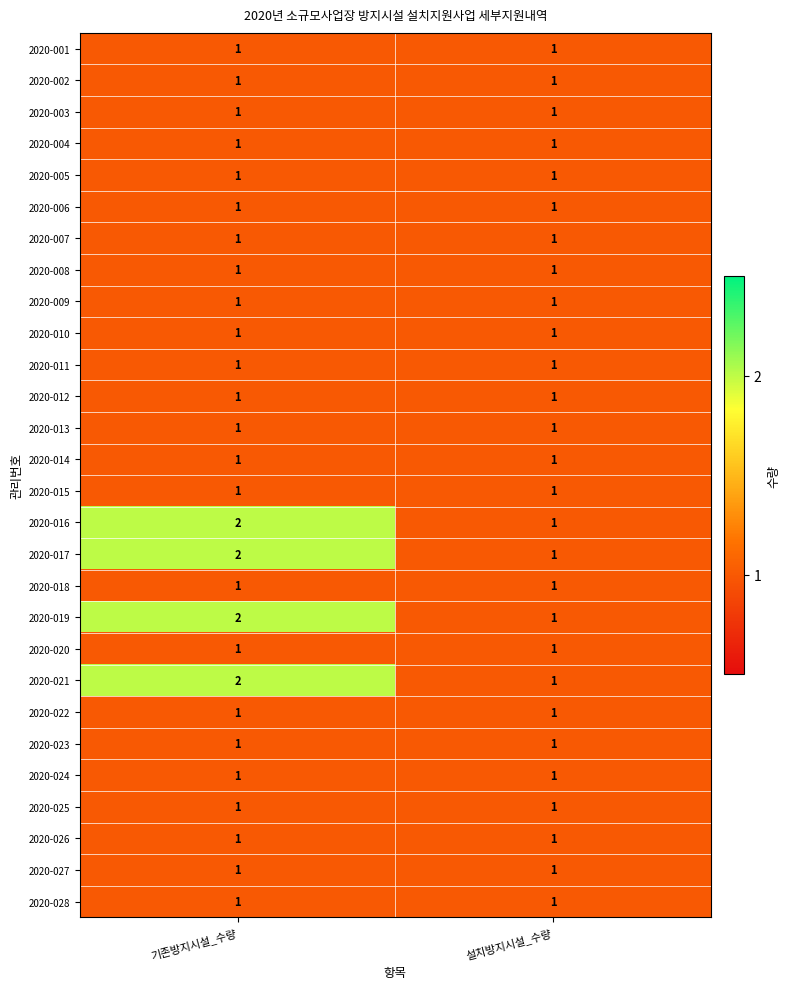

At which category is the sum across all series the highest?

기존방지시설_수량